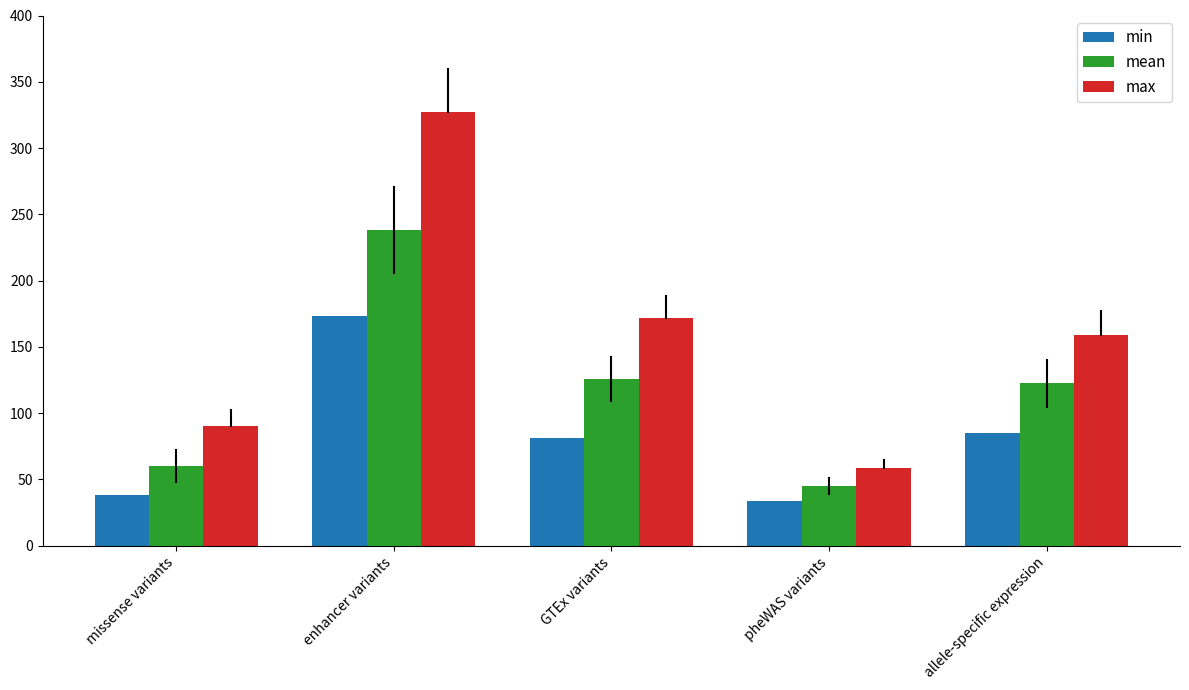

Reading right to left, extract all data points from this chart.

min: 85.0	34.0	81.0	173.0	38.0
mean: 122.6	45.0	125.8	238.4	60.3
max: 159.0	59.0	172.0	327.0	90.0